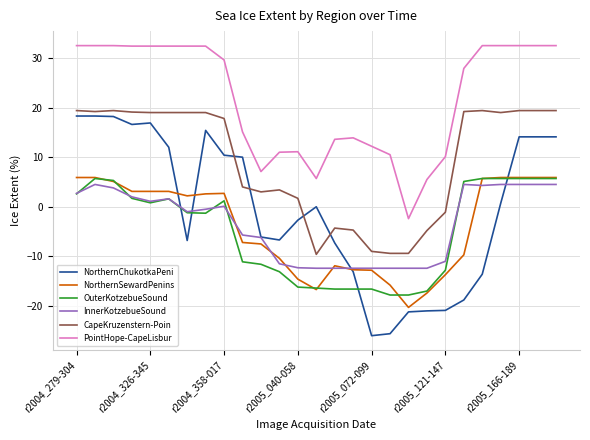

How many times do NorthernChukotkaPeni and CapeKruzenstern-Poin cross each other?

4